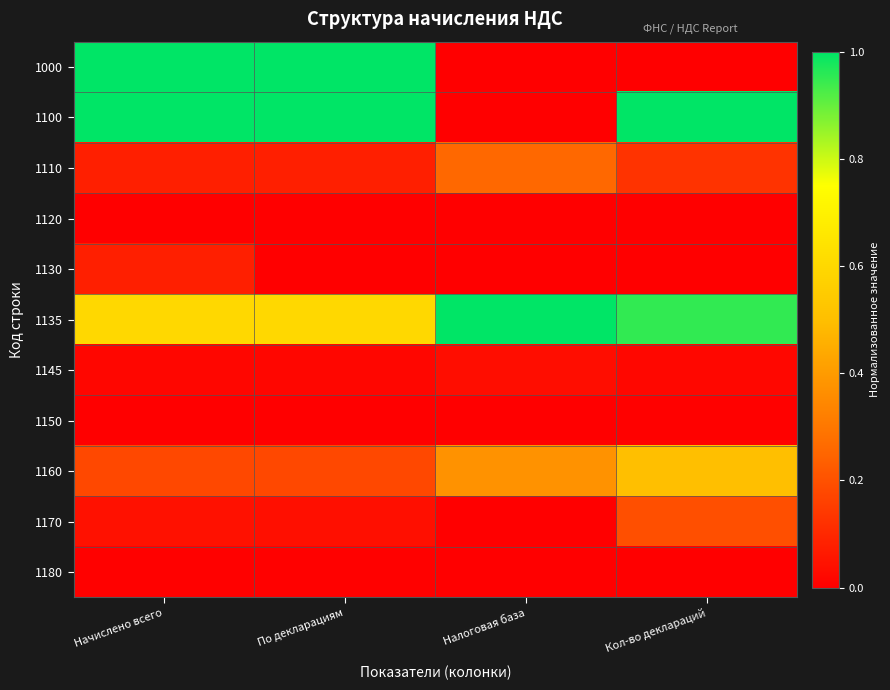

Rank the series by their maximum value, from highest to lowest.

1000, 1100, 1135, 1160, 1110, 1170, 1130, 1145, 1150, 1180, 1120